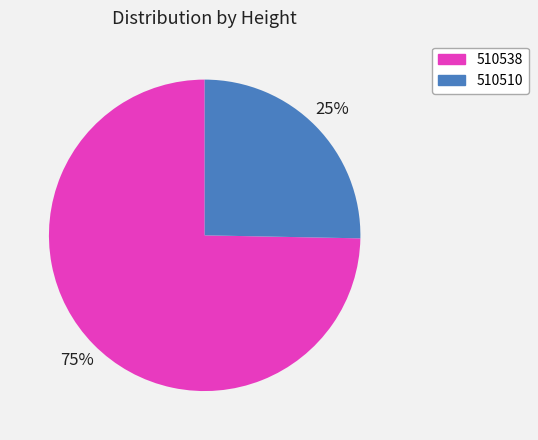

Count the number of slices in the pie.

2